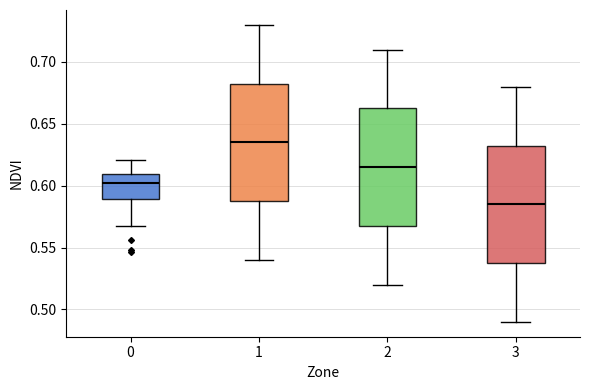

Reading left to right, read every box against the y-axis: the position of its median line, the range the box covers, and the ends of its whiskers. The values are not printed on the chart, so give them approximately, as read against the axis.

0: median 0.600, box 0.590 to 0.610, whiskers 0.570 to 0.620
1: median 0.635, box 0.590 to 0.685, whiskers 0.540 to 0.730
2: median 0.615, box 0.570 to 0.665, whiskers 0.520 to 0.710
3: median 0.585, box 0.540 to 0.635, whiskers 0.490 to 0.680